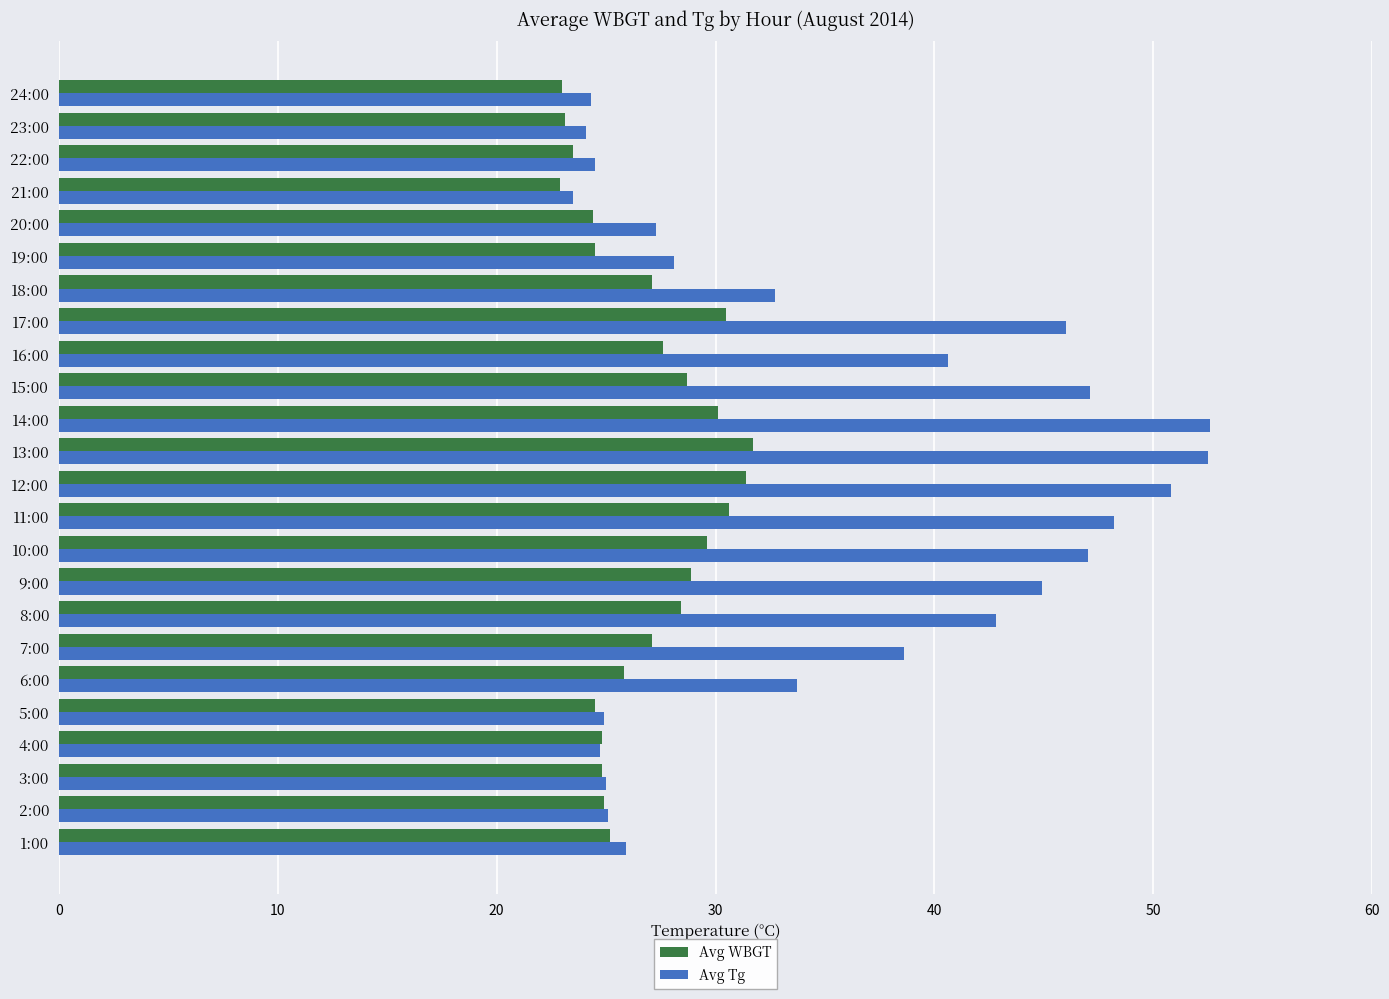

Rank the series by their maximum value, from highest to lowest.

Avg Tg, Avg WBGT